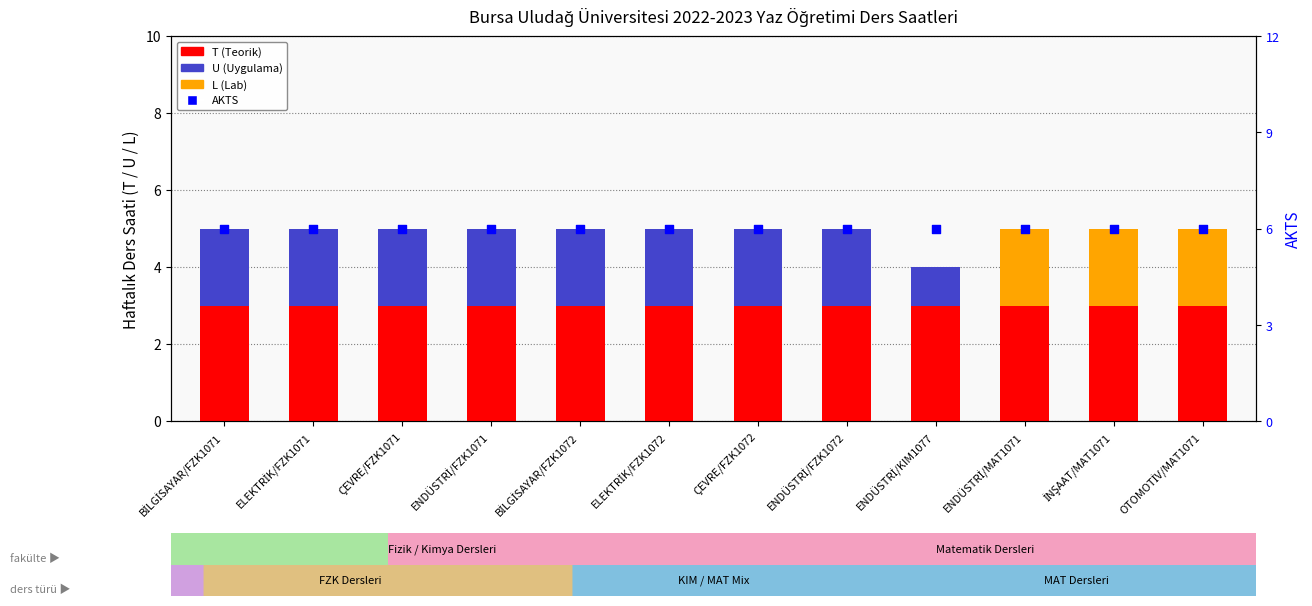

Is the value of AKTS at ÇEVRE/FZK1071 greater than the value of L (Lab) at BİLGİSAYAR/FZK1072?

Yes